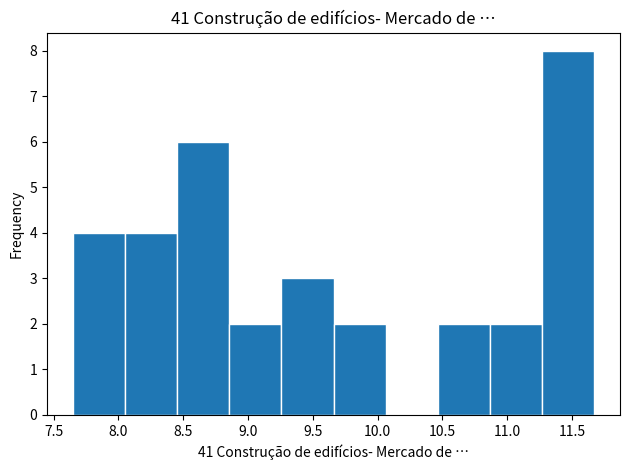

Reading left to right, transcribe this chart: for each bar, give the range it covers on the x-axis and its height. Neither the bar edges nor the heights are printed on the chart, so give them approximately, as read against the axes.

7.65 to 8.05: 4
8.05 to 8.45: 4
8.45 to 8.85: 6
8.85 to 9.25: 2
9.25 to 9.65: 3
9.65 to 10.05: 2
10.05 to 10.45: 0
10.45 to 10.85: 2
10.85 to 11.25: 2
11.25 to 11.65: 8